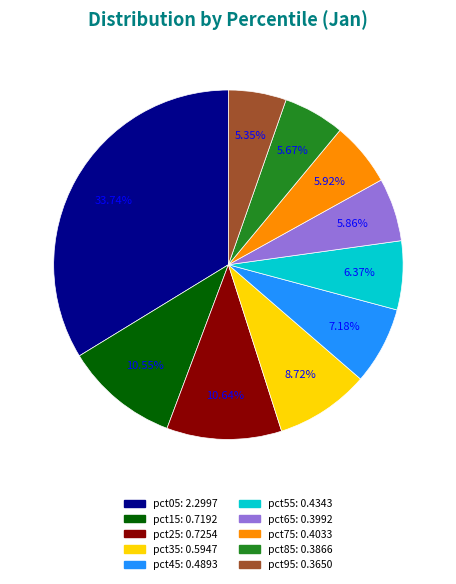

What is the total percentage of pct05 and pct75?

39.7%